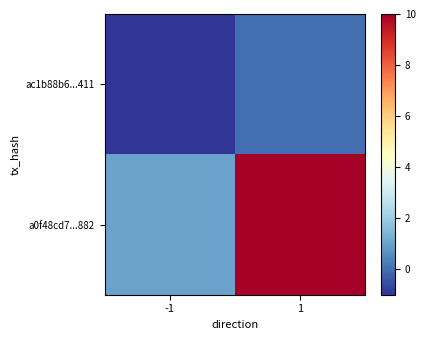

Count the number of data series in this chart.

2